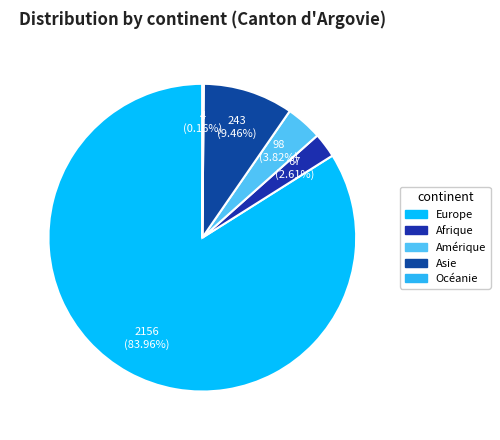

To the nearest percent, what is the combined percentage of Europe and Amérique?

88%